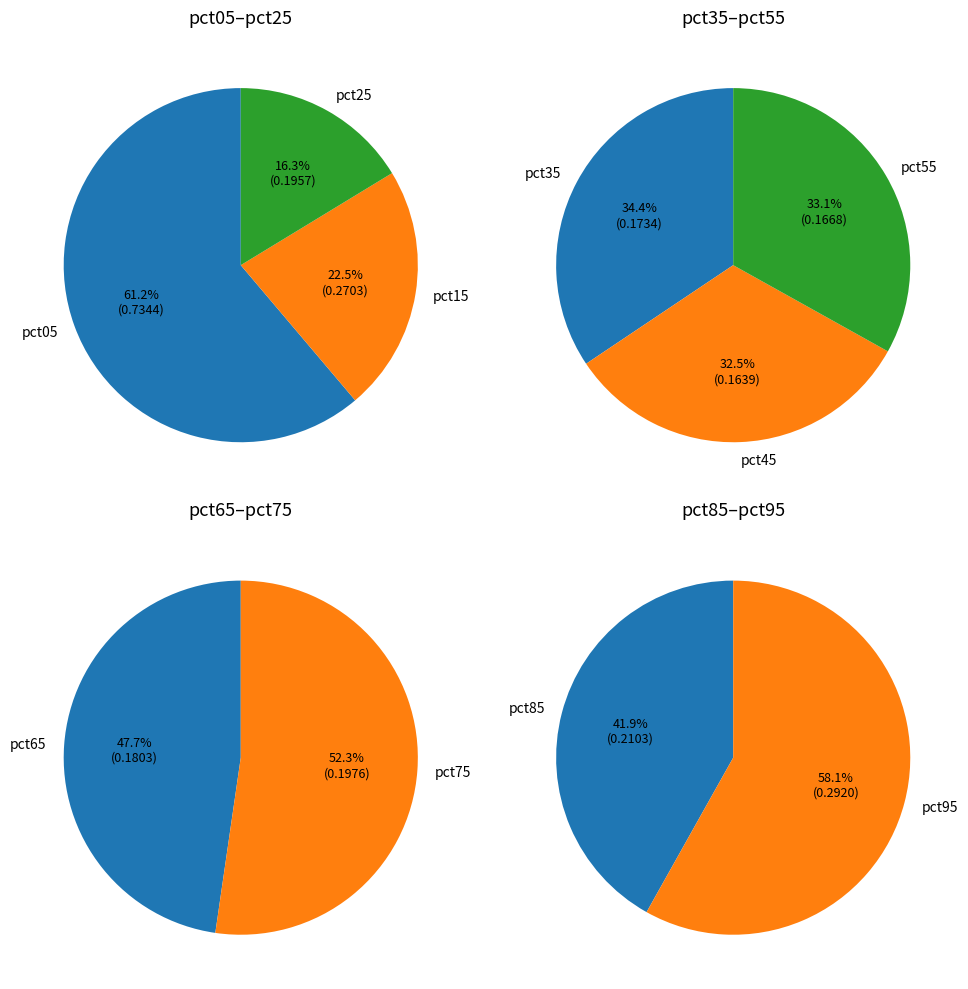

What is the largest slice in the pie chart?

pct05